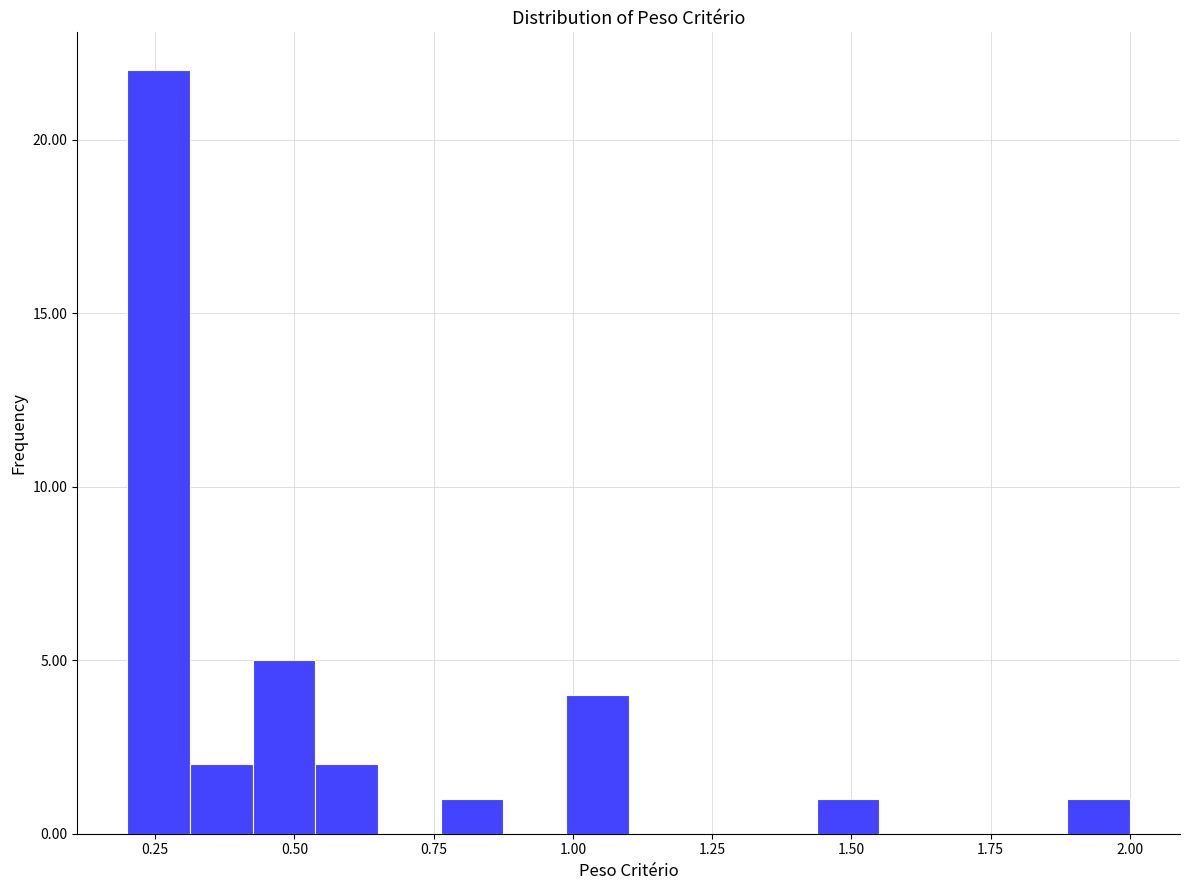

Around what value on the x-axis is the tallest bar? Give the approximate position of its centre, as read against the axis.

0.25